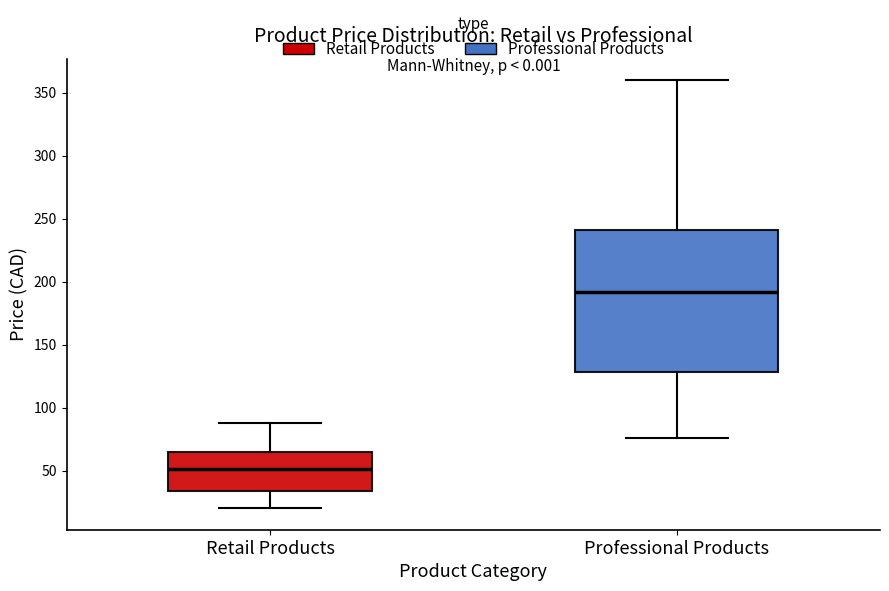

Reading left to right, read every box against the y-axis: the position of its median line, the range the box covers, and the ends of its whiskers. The values are not printed on the chart, so give them approximately, as read against the axis.

Retail Products: median 50, box 35 to 65, whiskers 20 to 90
Professional Products: median 190, box 130 to 240, whiskers 75 to 360